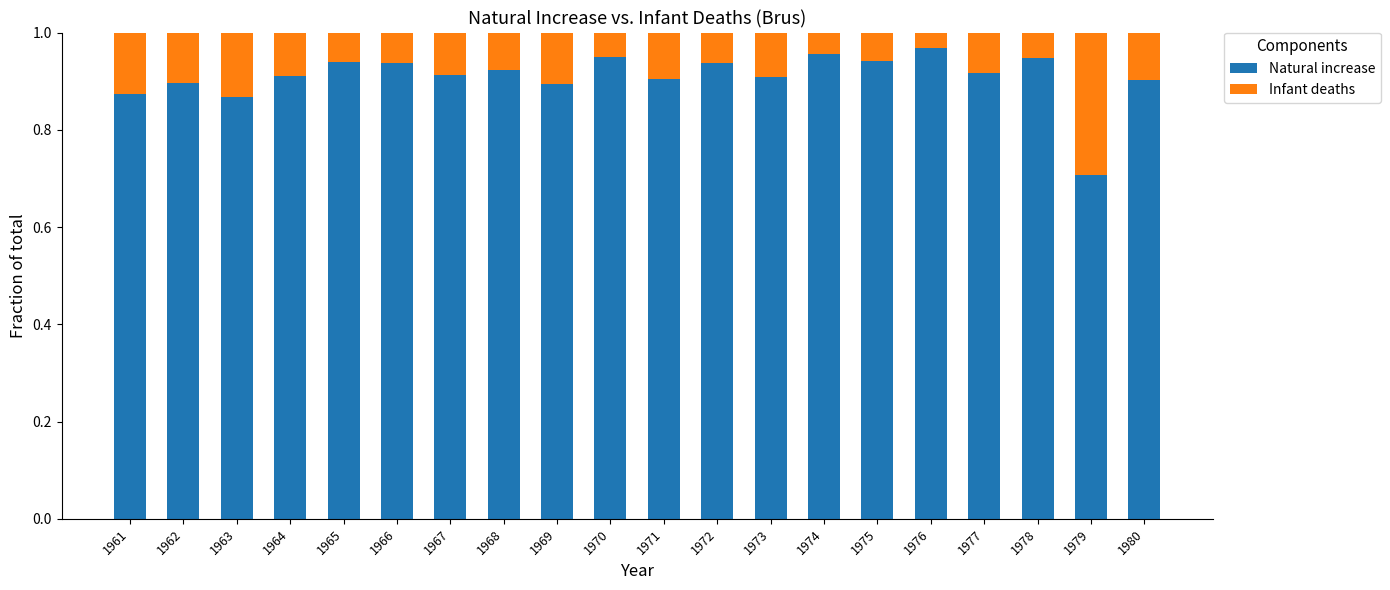

What are all the series names shown in the legend?

Natural increase, Infant deaths